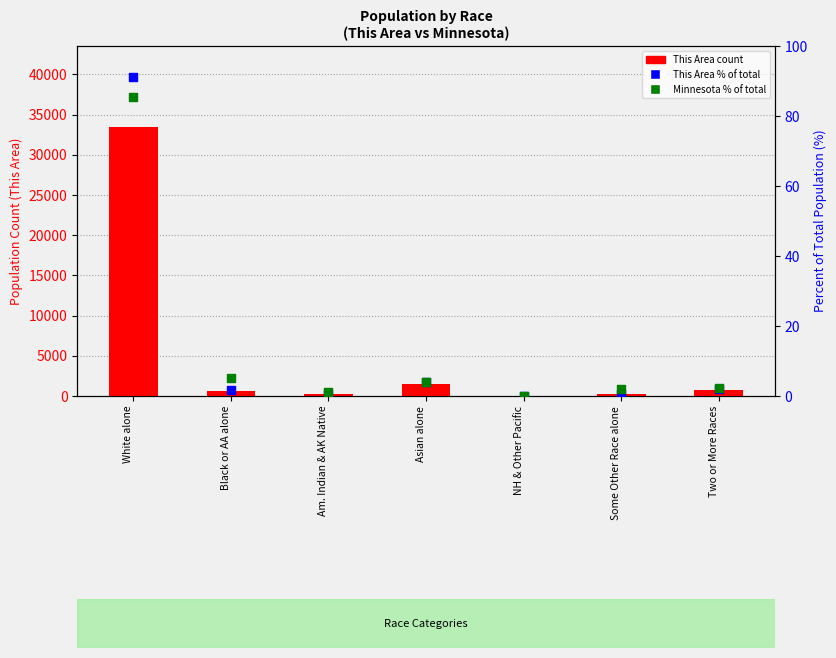

What is the total value across all series at NH & Other Pacific?

25.1